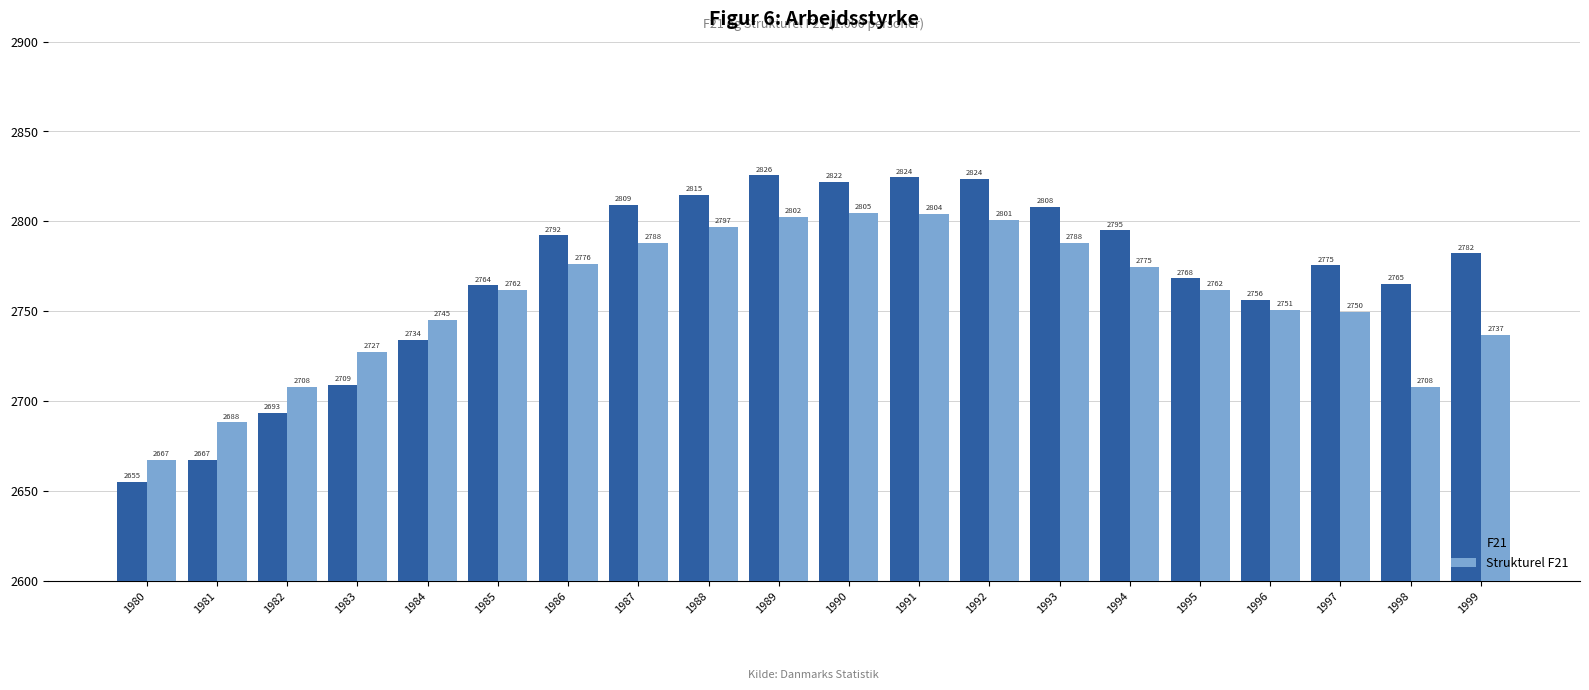

What is the average value of the Strukturel F21 series?

2757.1